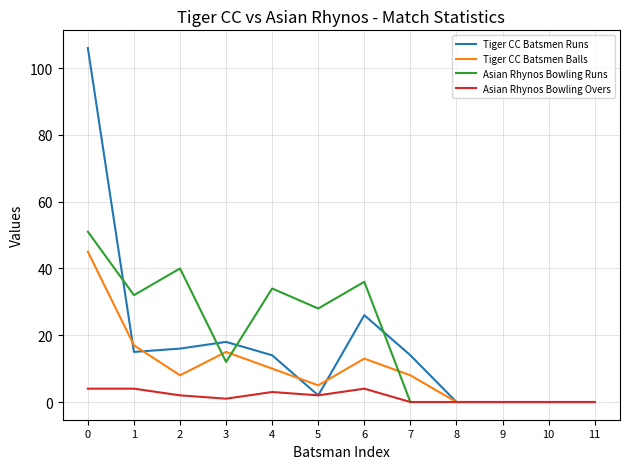

Reading left to right, list all the values displayed in this chart.

Tiger CC Batsmen Runs: 106	15	16	18	14	2	26	14	0	0	0	0
Tiger CC Batsmen Balls: 45	17	8	15	10	5	13	8	0	0	0	0
Asian Rhynos Bowling Runs: 51	32	40	12	34	28	36	0	0	0	0	0
Asian Rhynos Bowling Overs: 4	4	2	1	3	2	4	0	0	0	0	0